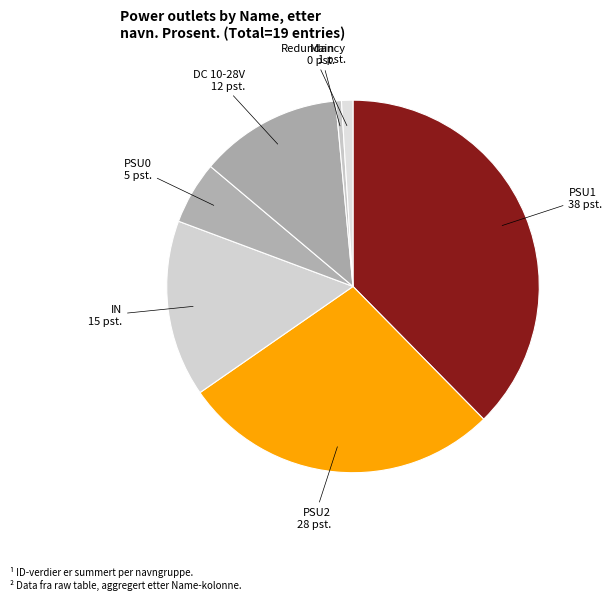

Is it true that Redundancy is 1% of the pie?

True